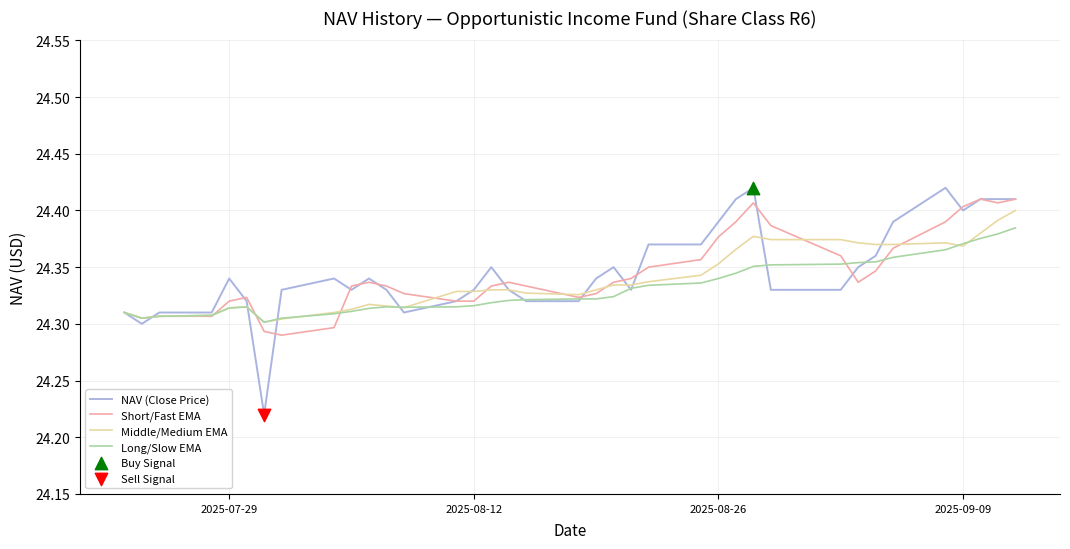

Which series has the widest spread of values?

NAV (Close Price)